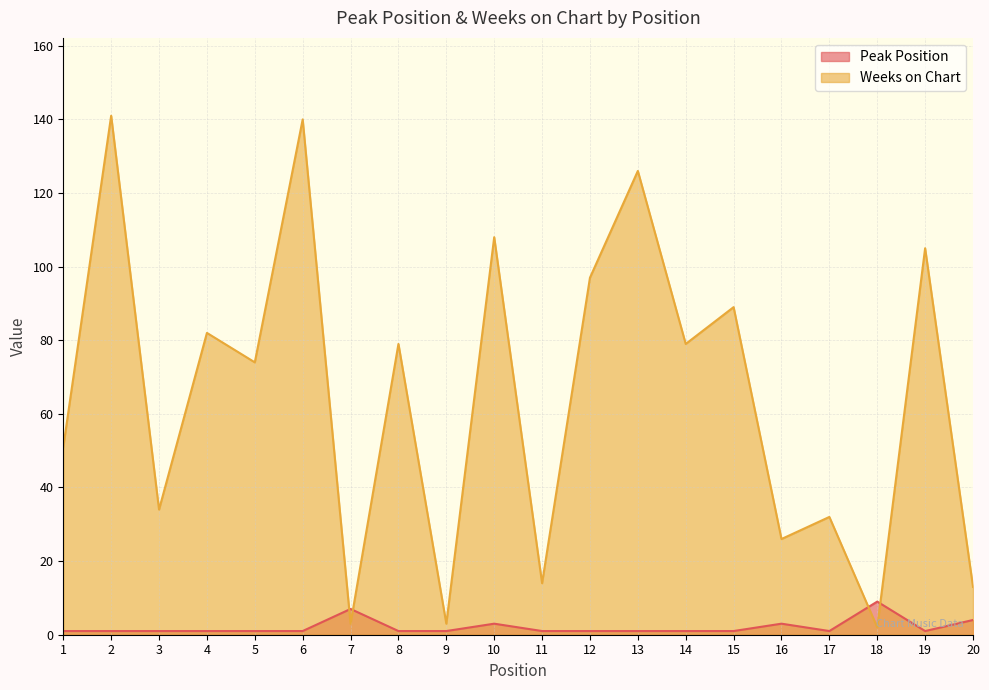

Reading left to right, transcribe all the data shown in this chart.

Peak Position: 1=1	2=1	3=1	4=1	5=1	6=1	7=7	8=1	9=1	10=3	11=1	12=1	13=1	14=1	15=1	16=3	17=1	18=9	19=1	20=4
Weeks on Chart: 1=51	2=141	3=34	4=82	5=74	6=140	7=3	8=79	9=3	10=108	11=14	12=97	13=126	14=79	15=89	16=26	17=32	18=2	19=105	20=13